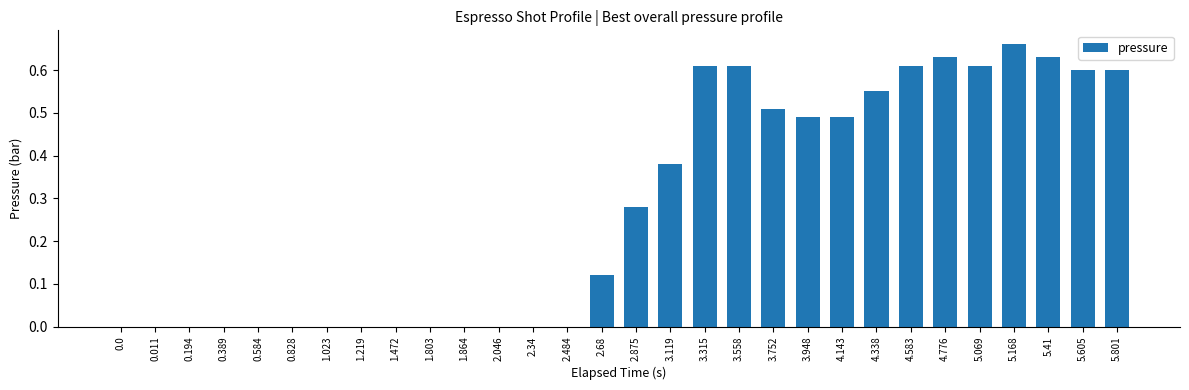

How many distinct data groups are displayed?

1